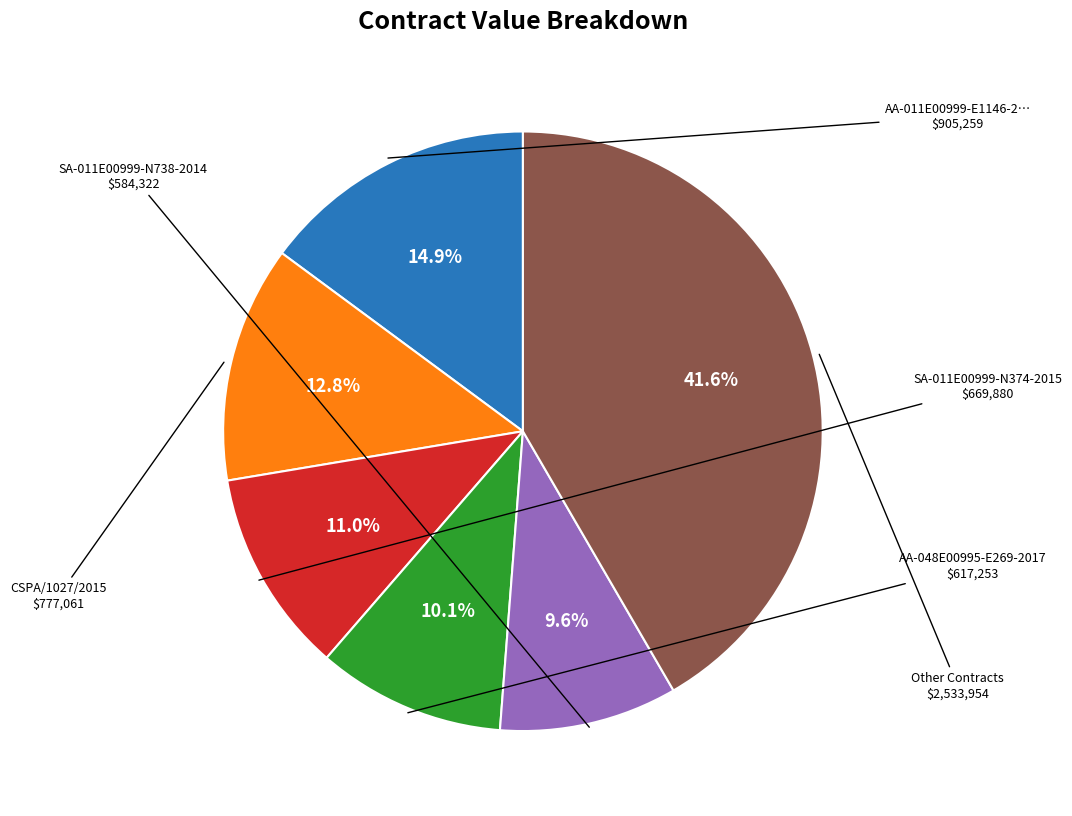

Is there any slice that represents more than half of the pie?

No